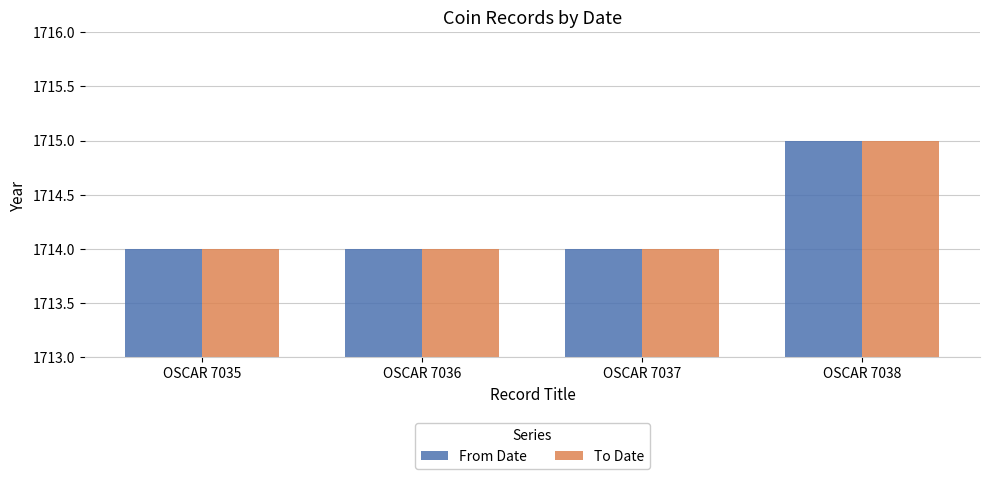

Reading left to right, extract all data points from this chart.

From Date: 1714	1714	1714	1715
To Date: 1714	1714	1714	1715